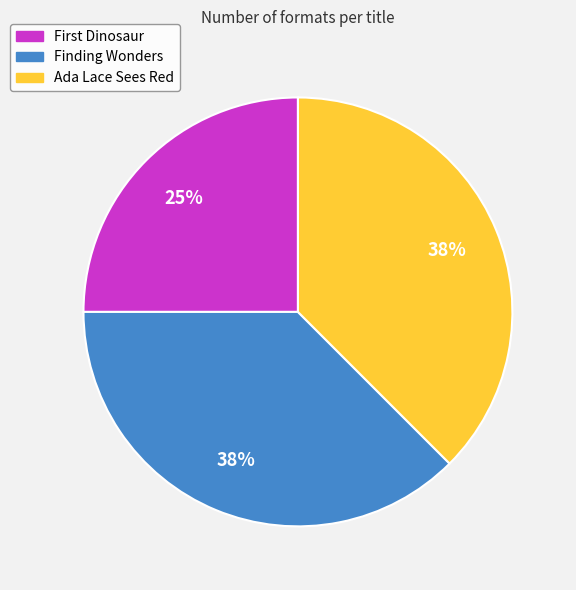

Does Ada Lace Sees Red account for over 50% of the chart?

No